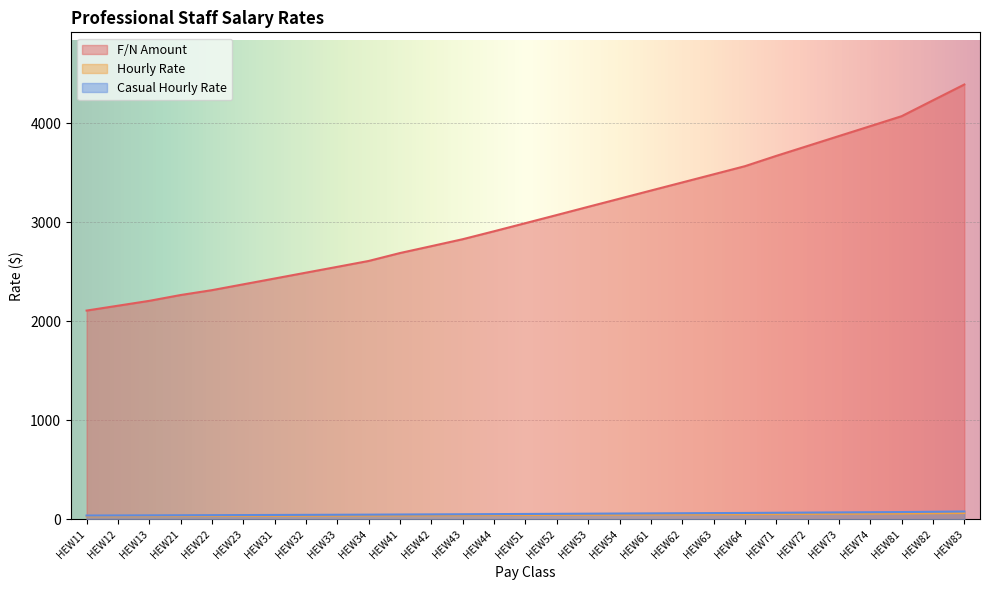

What is the minimum value for F/N Amount?

2108.3